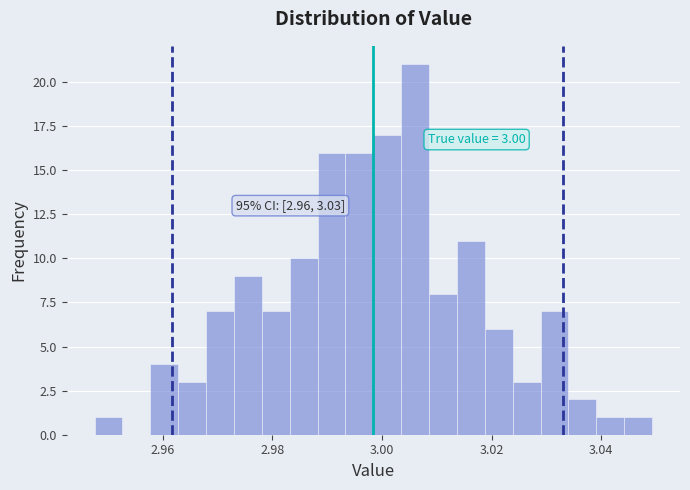

Read against the x-axis, roughly where is the centre of the tallest bar?

3.006